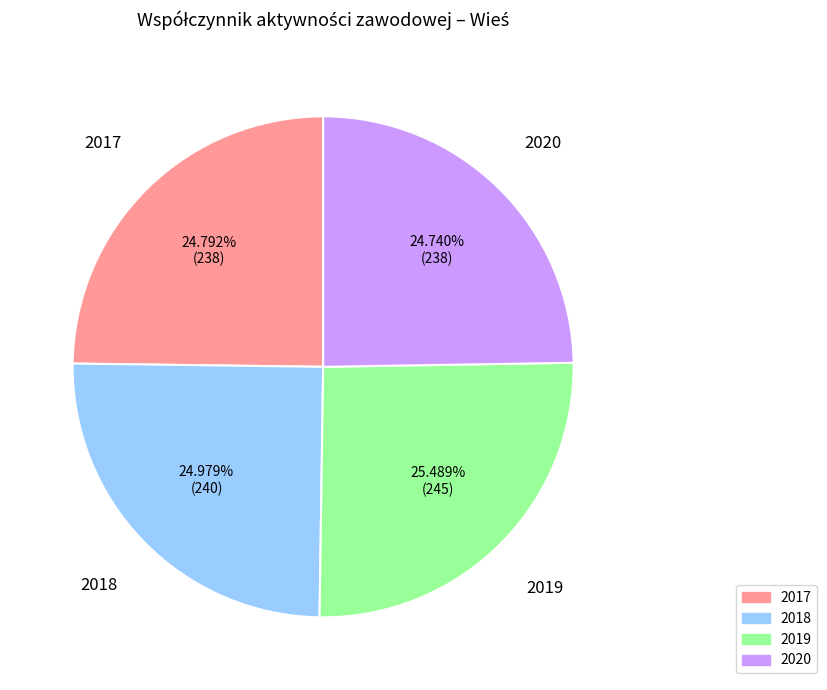

Is there any slice that represents more than half of the pie?

No